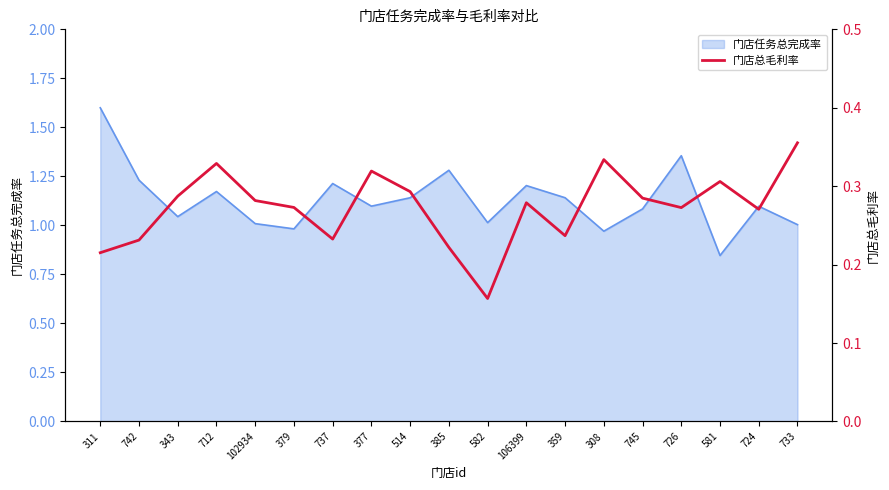

List the labels in order of value, smallest first.

582, 311, 385, 742, 737, 359, 724, 726, 379, 106399, 102934, 745, 343, 514, 581, 377, 712, 308, 733